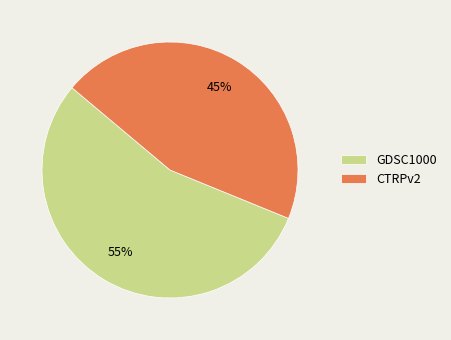

Does CTRPv2 represent more than half of the total?

No